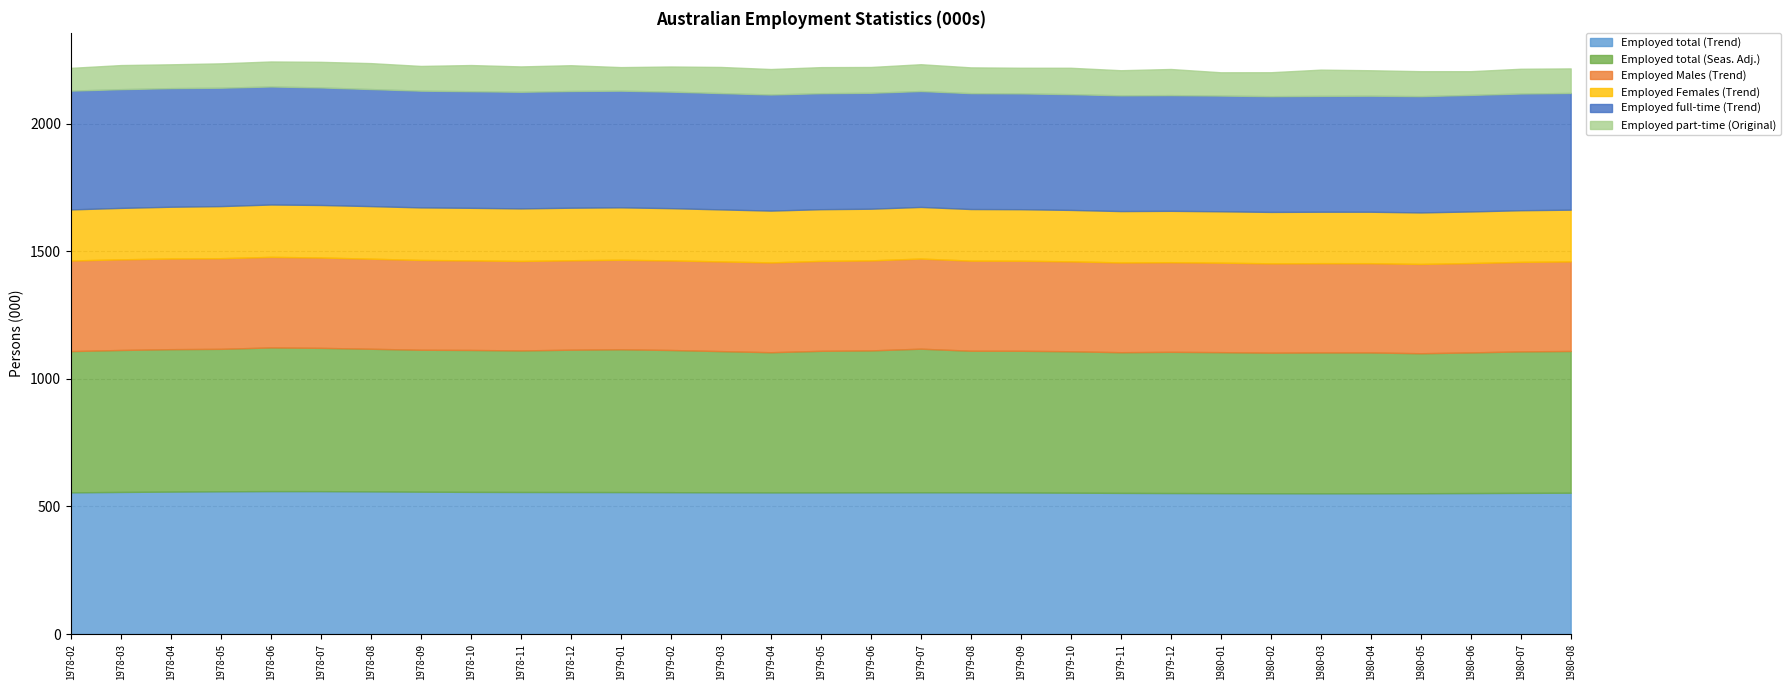

What value does the Employed Males (Trend) series have at 1978-07?

354.1